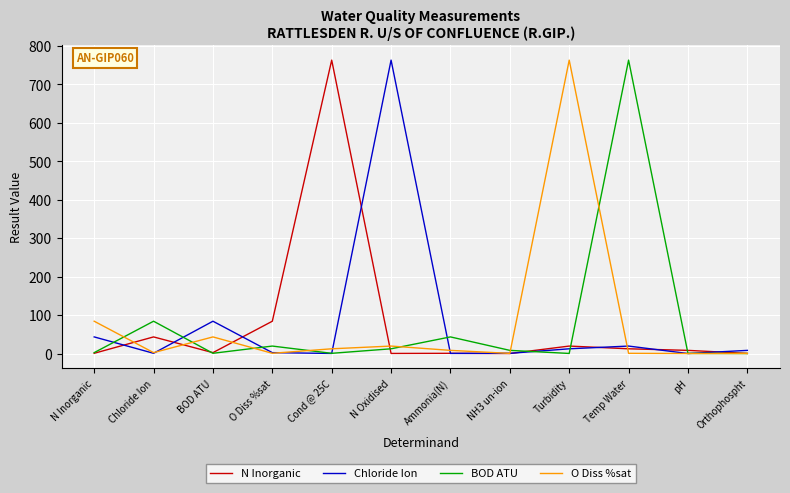

Is it true that Chloride Ion equals 0.0 at pH?

True